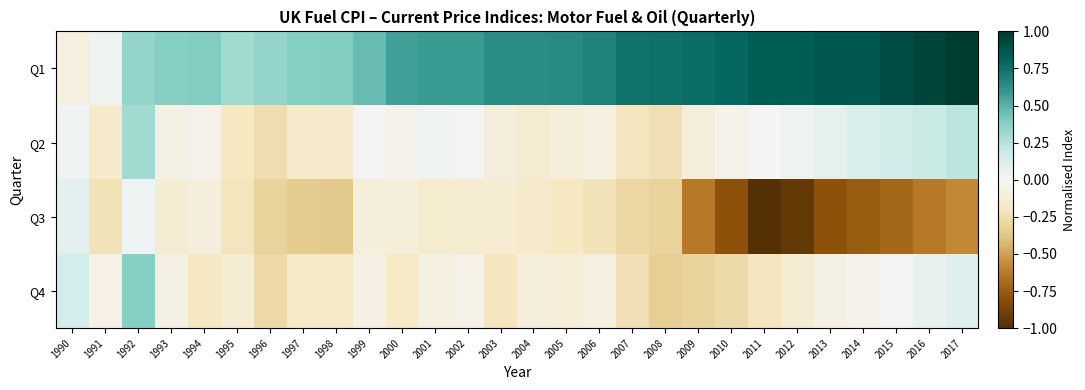

Which series has the widest spread of values?

Q1